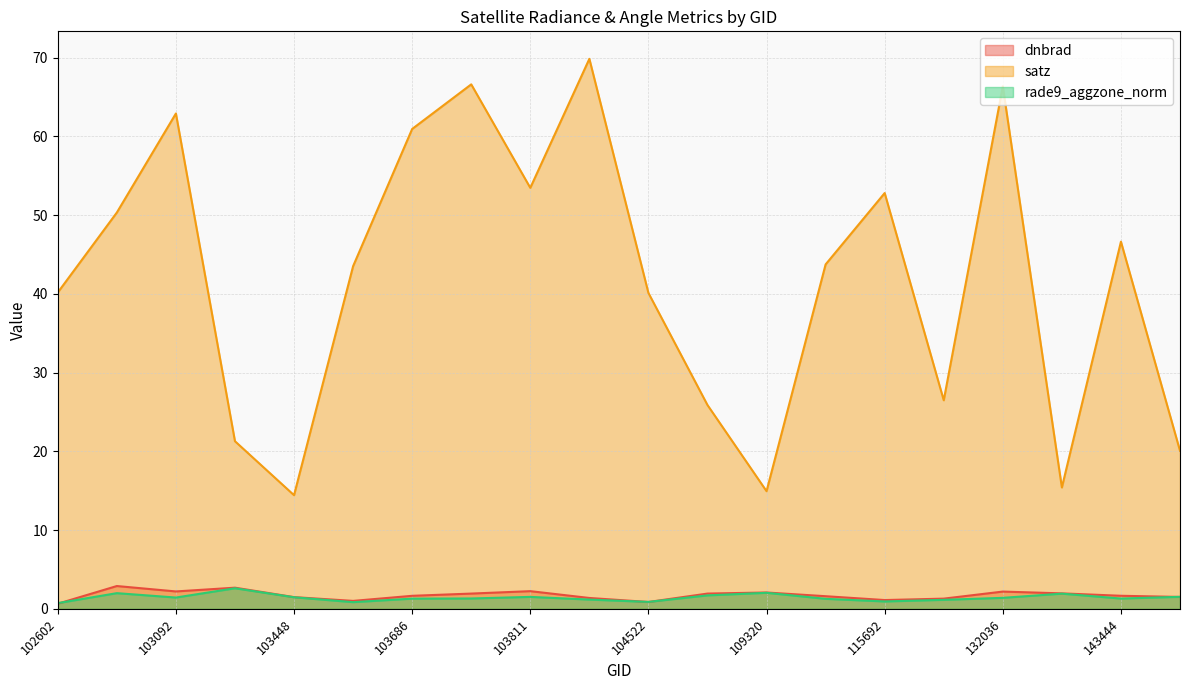

True or false: rade9_aggzone_norm and satz intersect in this chart.

False